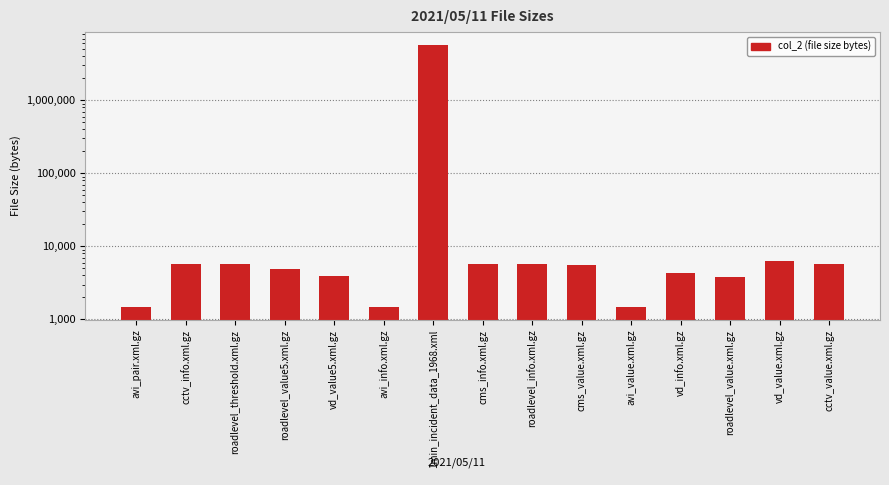

Read the value at avi_info.xml.gz.

1481